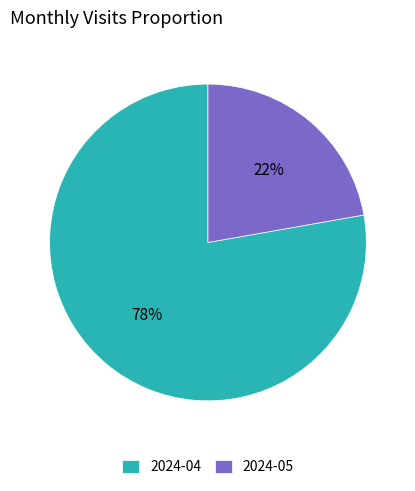

How many segments does this pie chart have?

2